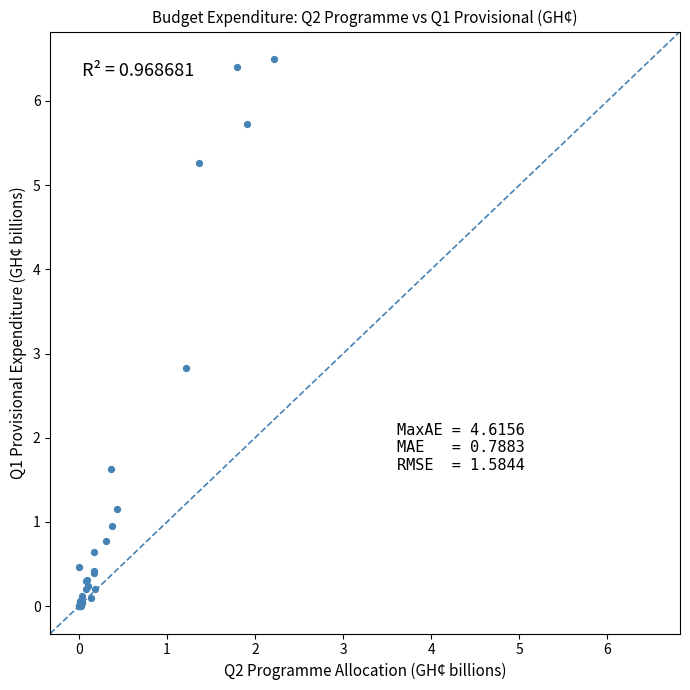

What Y value in the scatter plot is closest to 3?

2.8